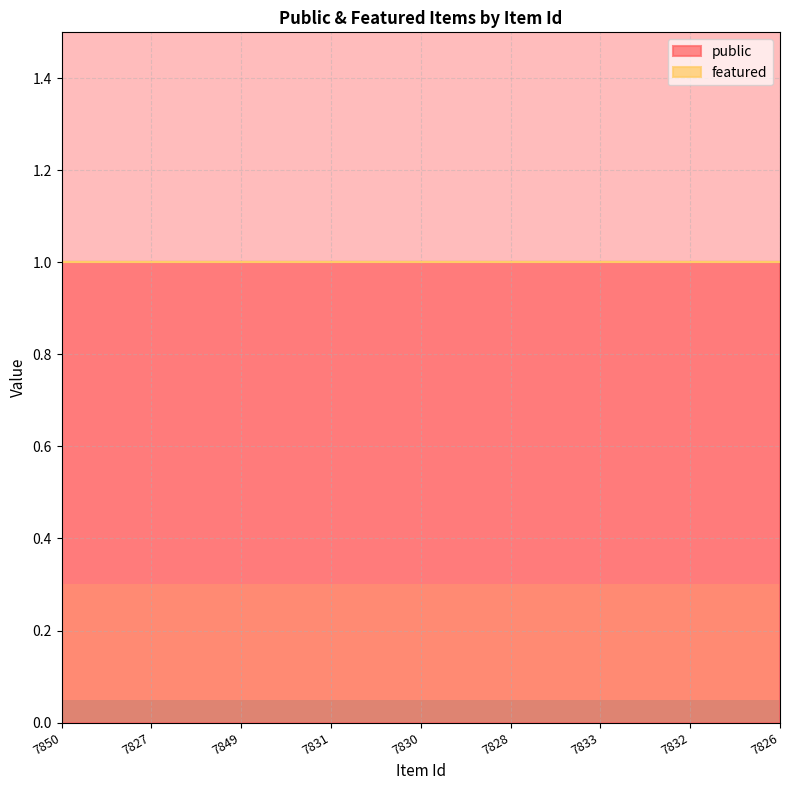

The public series shows 1 at 7850. True or false?

False